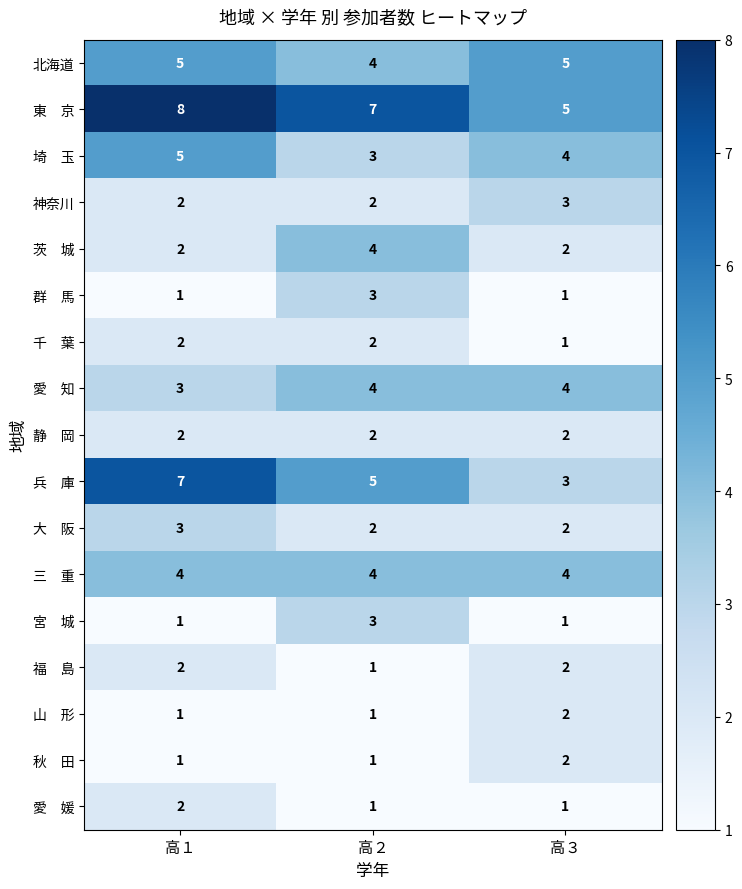

At which category is the sum across all series the highest?

高１